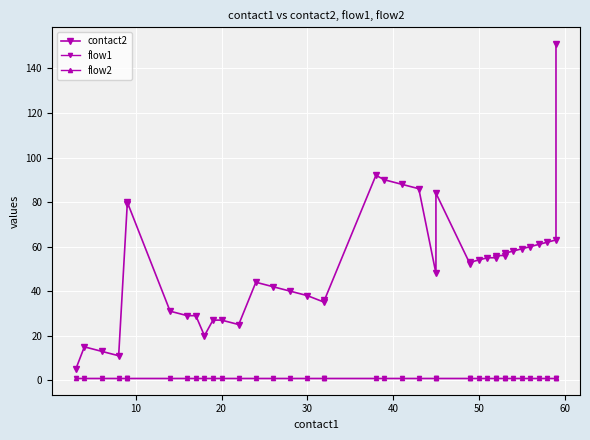

Which series has the widest spread of values?

contact2